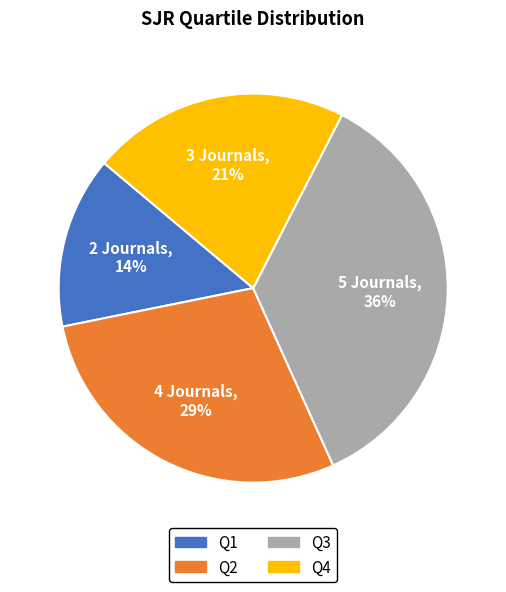

Is Q2 the majority of the pie?

No